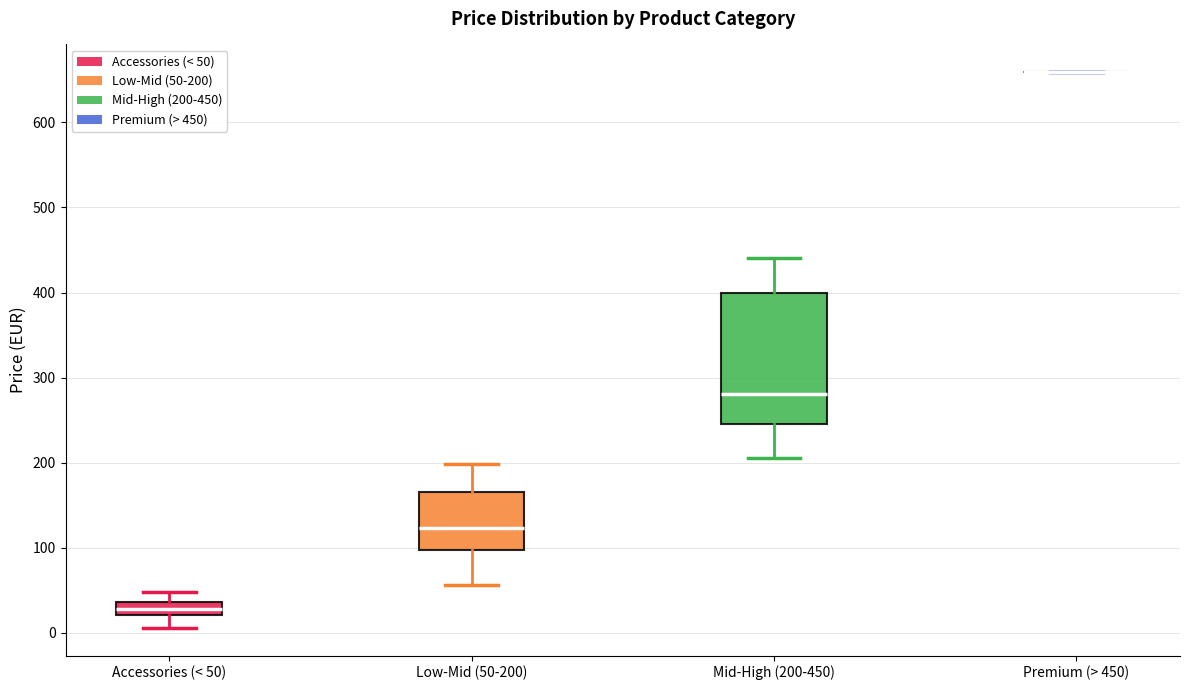

Where is the upper edge of the box for Accessories (< 50) on the y-axis? The values are not printed on the chart, so give them approximately, as read against the axis.

40